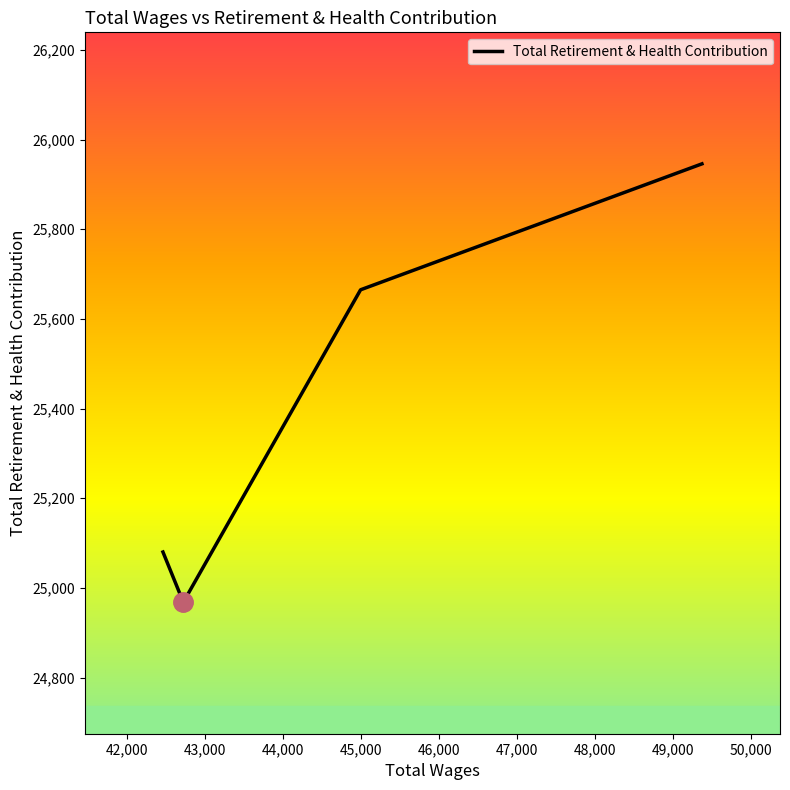

How many interior local valleys (lower than both neighbors) does the data have?

1